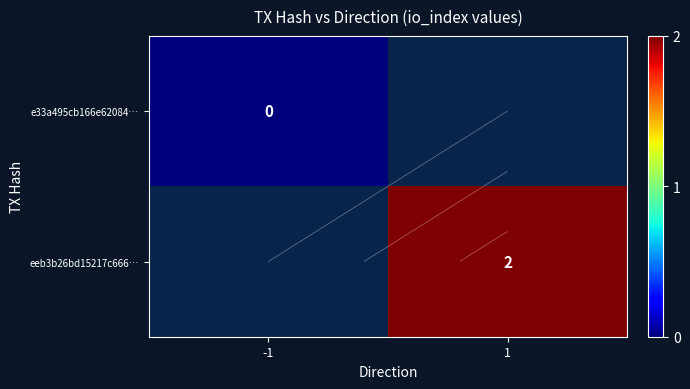

At how many categories does at least one series exceed 0?

1